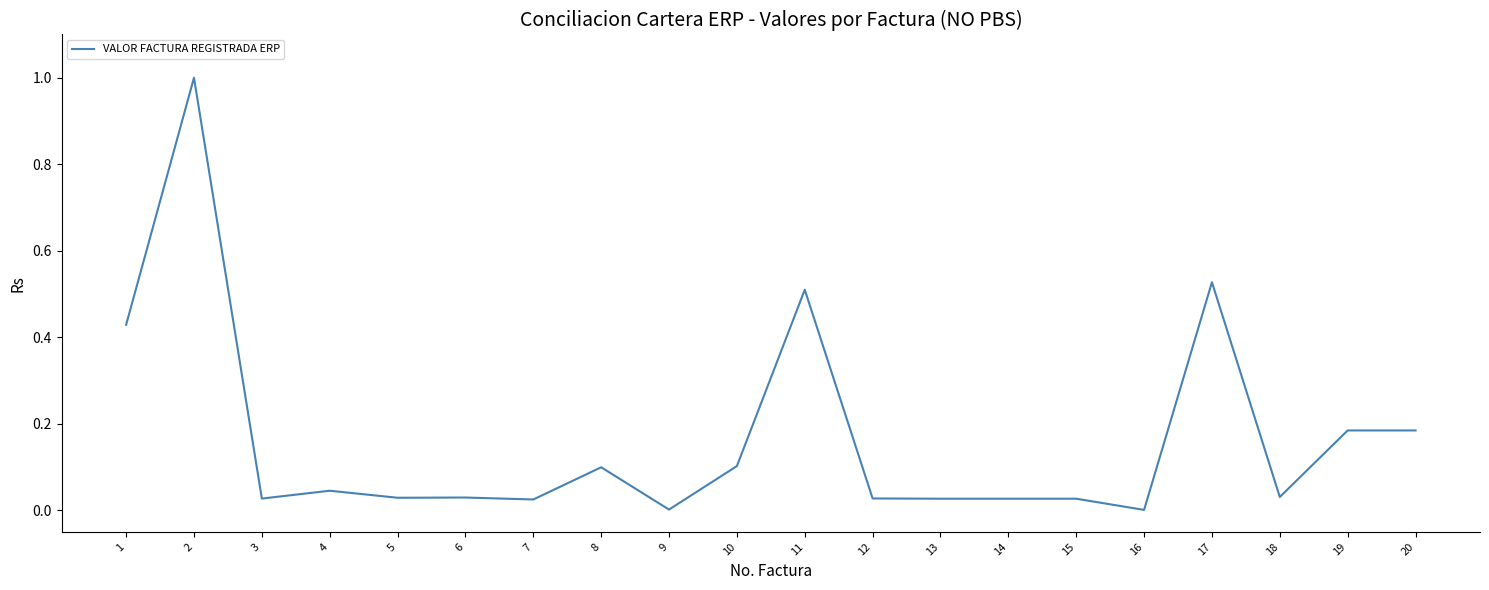

The chart shows a value of 1.0 at 2. True or false?

True